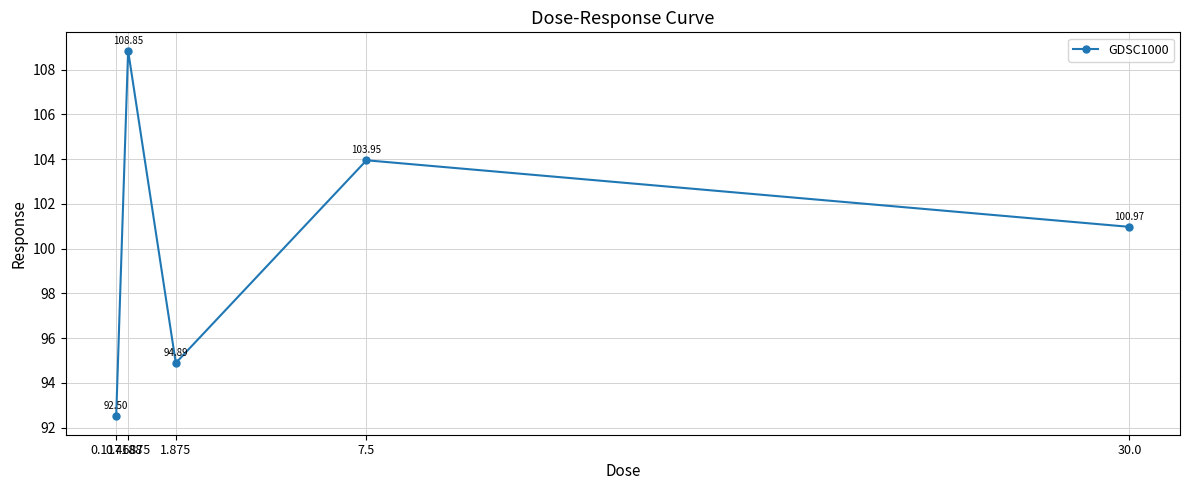

True or false: the data has more than 0 interior local peaks.

True